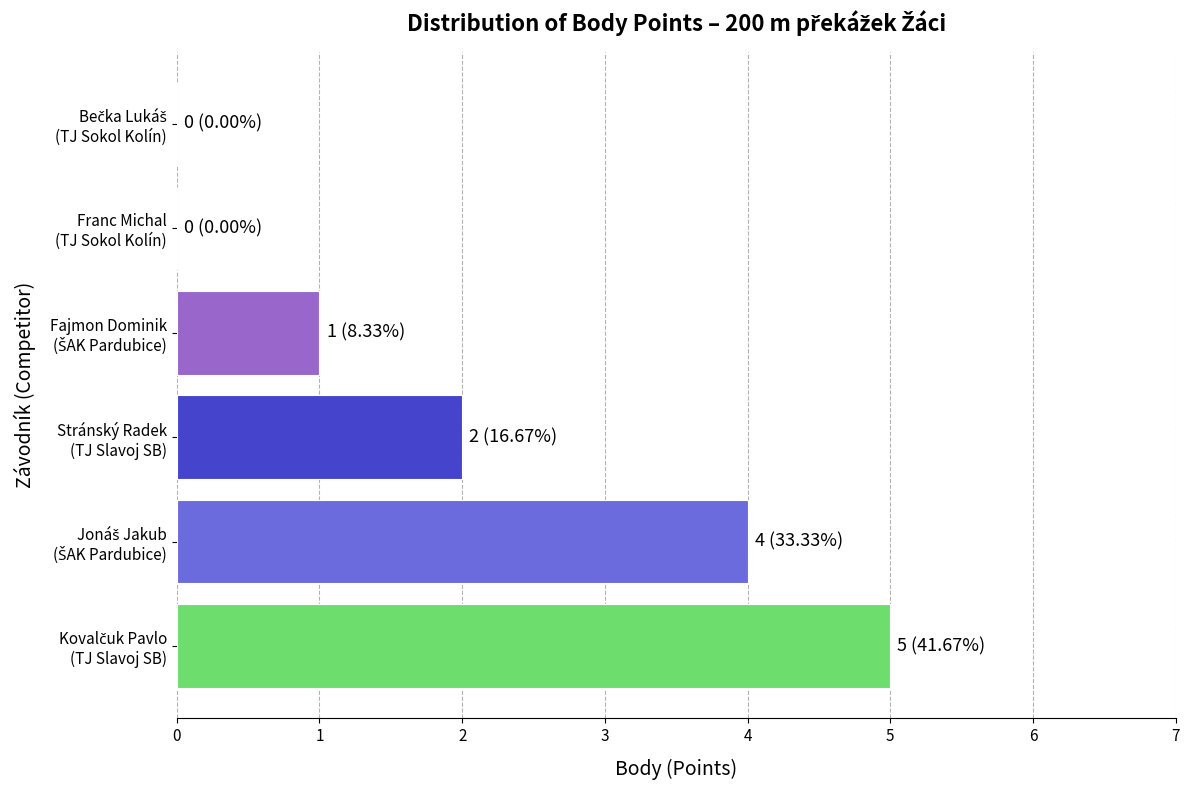

What is the sum of all values?

12